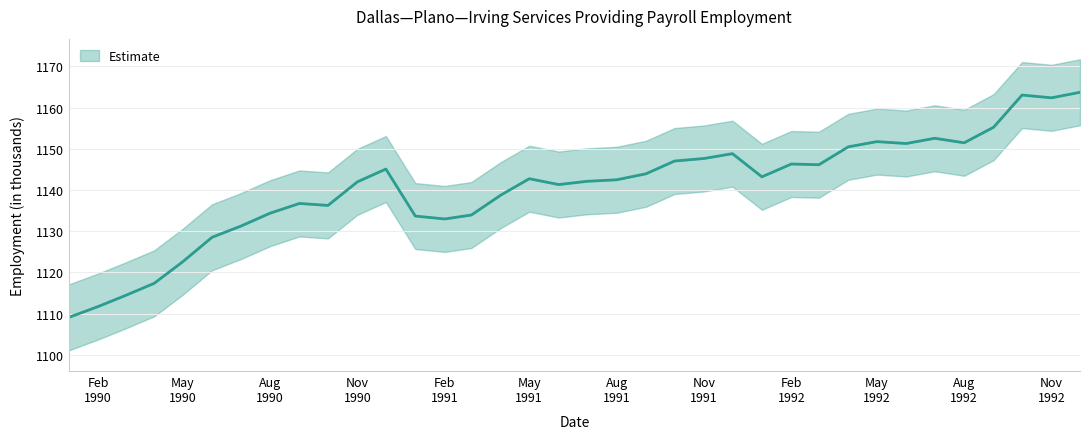

Where is the data nearest to the value 1136?

1990-10